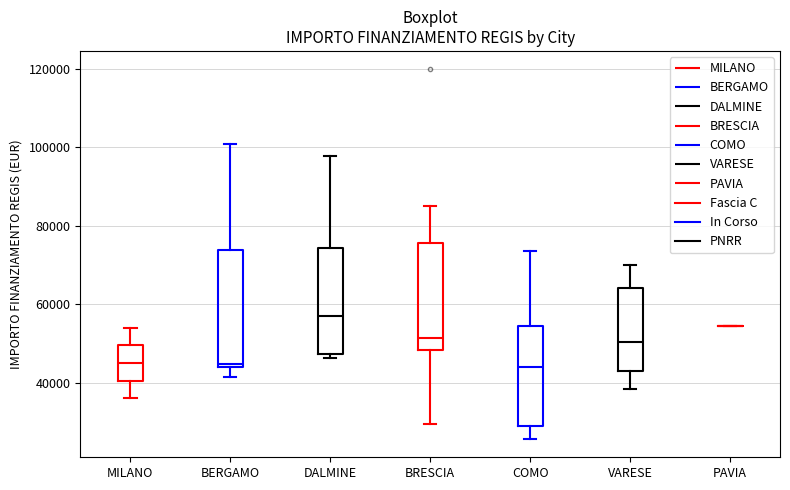

Where does the median line of the box for VARESE sit on the y-axis? The values are not printed on the chart, so give them approximately, as read against the axis.

50000